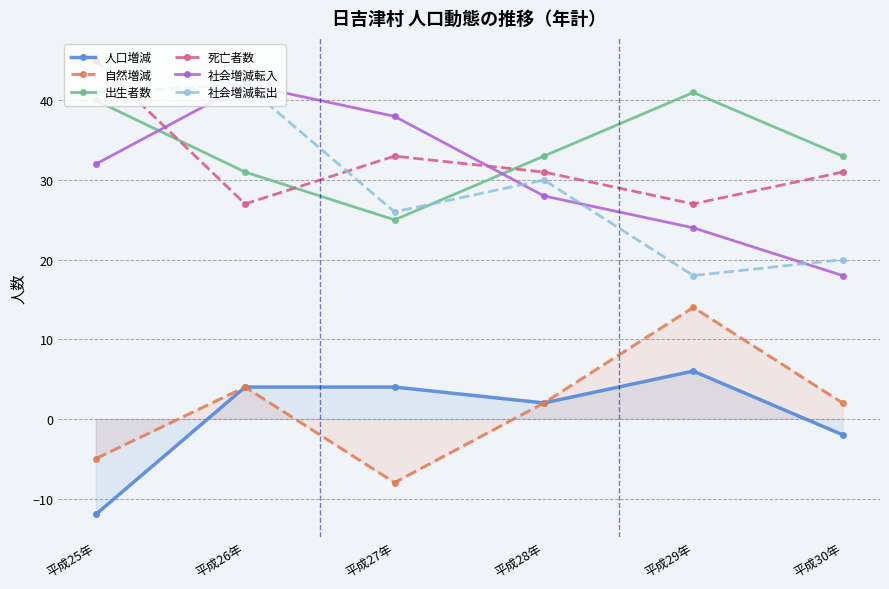

Count the number of data series in this chart.

6